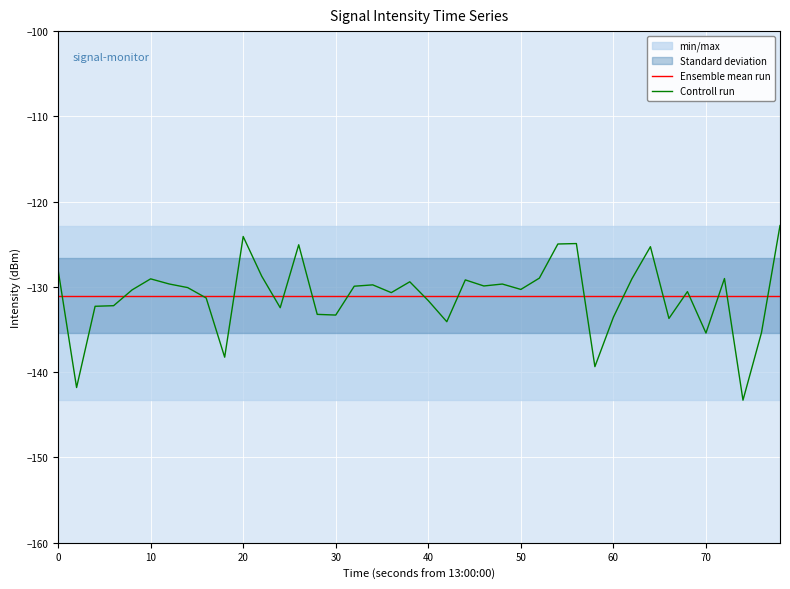

Read the Ensemble mean run value at 20.

-131.0